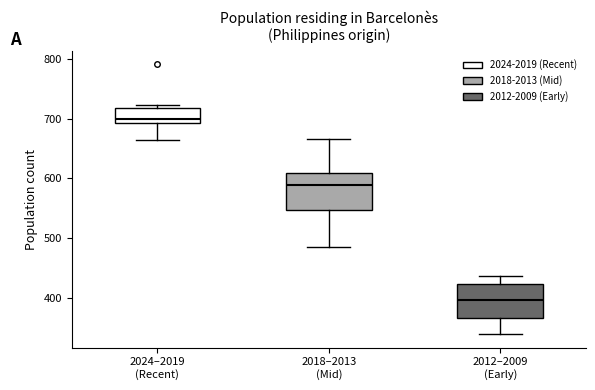

Reading left to right, transcribe this box plot: for each box, give where its median line is, the range the box spans, and where its two whiskers end, as read against the y-axis. The values are not printed on the chart, so give them approximately, as read against the axis.

2024–2019 (Recent): median 700, box 690 to 720, whiskers 660 to 720 (just above the box's upper edge)
2018–2013 (Mid): median 590, box 550 to 610, whiskers 490 to 670
2012–2009 (Early): median 400, box 370 to 420, whiskers 340 to 440